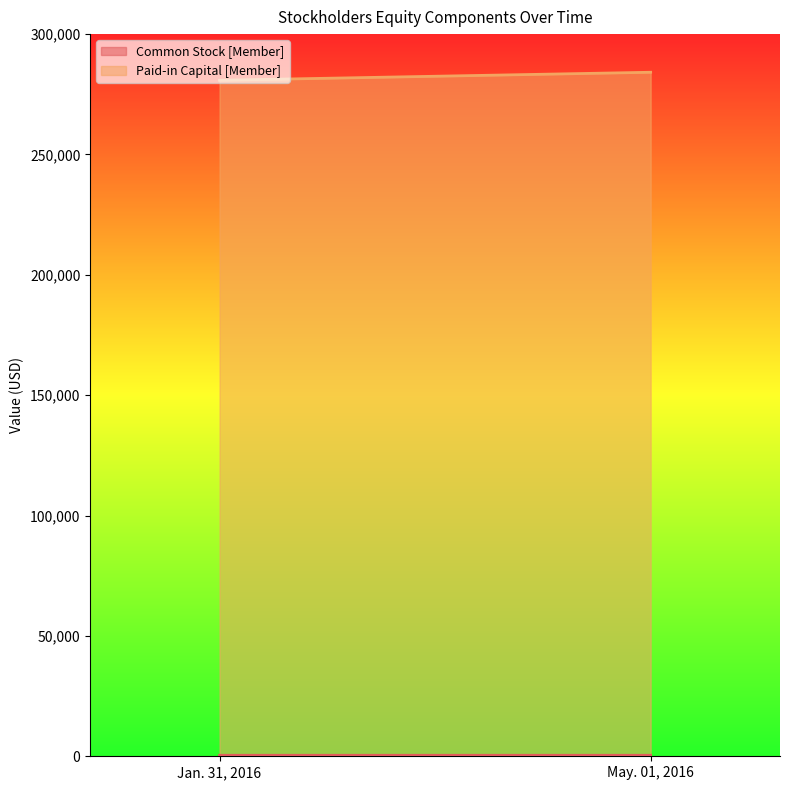

What is the sum of the Paid-in Capital [Member] values at May. 01, 2016 and Jan. 31, 2016?

564983